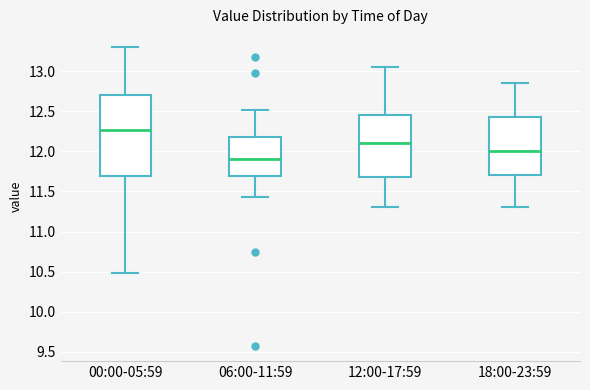

Reading left to right, transcribe this box plot: for each box, give where its median line is, the range the box spans, and where its two whiskers end, as read against the y-axis. The values are not printed on the chart, so give them approximately, as read against the axis.

00:00-05:59: median 12.25, box 11.70 to 12.70, whiskers 10.50 to 13.30
06:00-11:59: median 11.90, box 11.70 to 12.20, whiskers 11.45 to 12.50
12:00-17:59: median 12.10, box 11.70 to 12.45, whiskers 11.30 to 13.05
18:00-23:59: median 12.00, box 11.70 to 12.45, whiskers 11.30 to 12.85